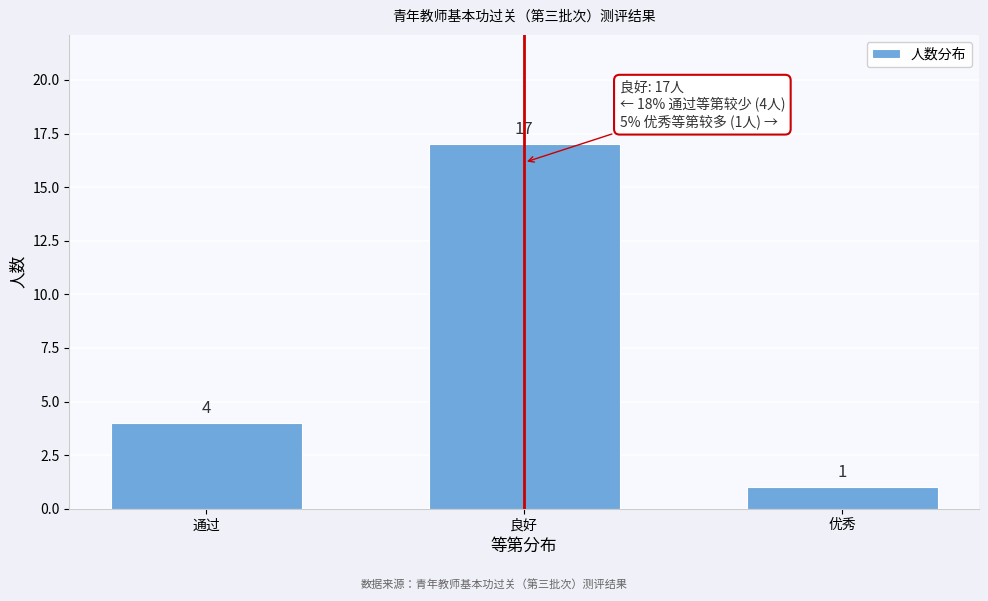

Reading left to right, transcribe all the data shown in this chart.

通过=4	良好=17	优秀=1